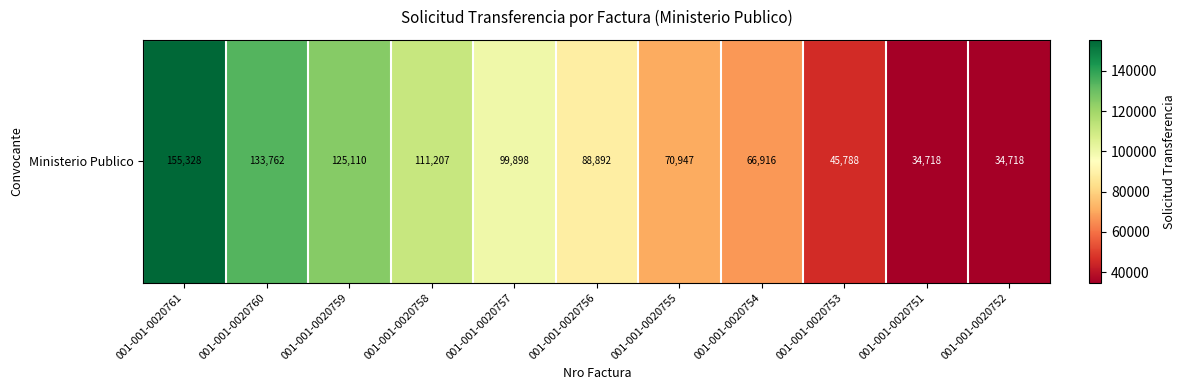

Reading right to left, extract all data points from this chart.

001-001-0020752=34718	001-001-0020751=34718	001-001-0020753=45788	001-001-0020754=66916	001-001-0020755=70947	001-001-0020756=88892	001-001-0020757=99898	001-001-0020758=111207	001-001-0020759=125110	001-001-0020760=133762	001-001-0020761=155328